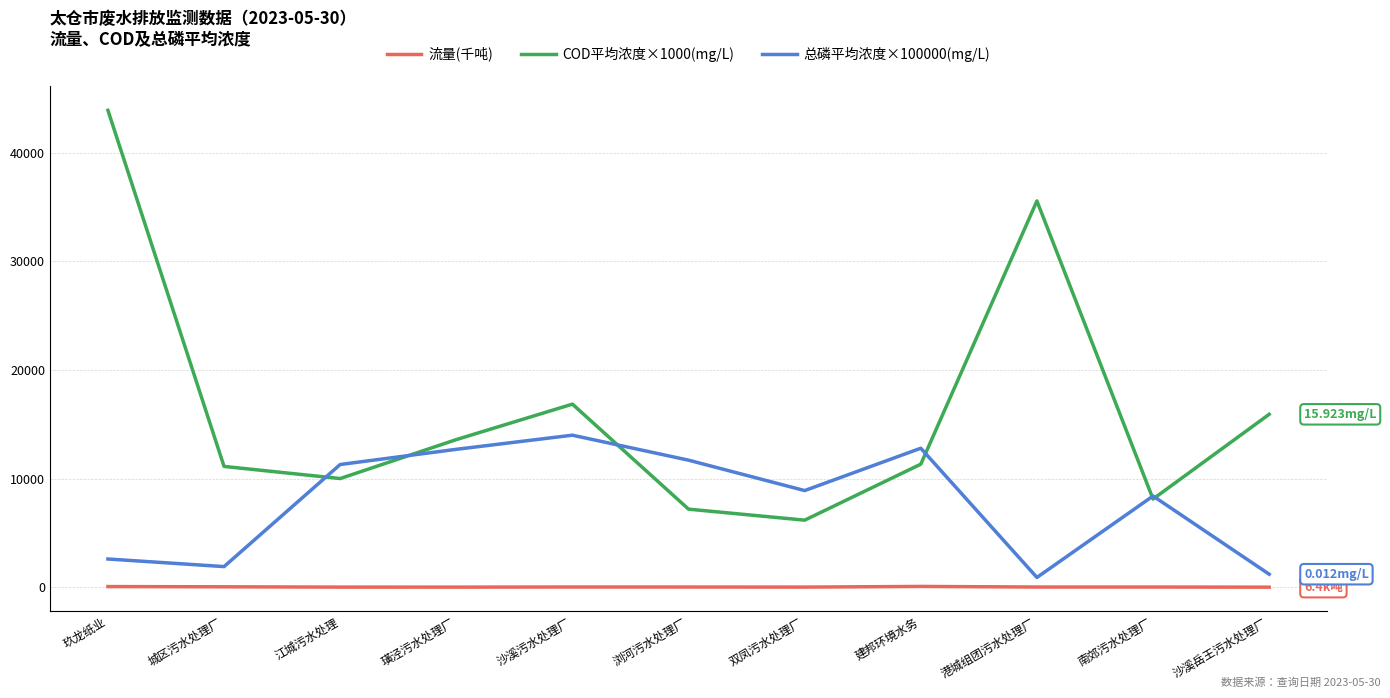

Which category has the highest value across all series?

玖龙纸业